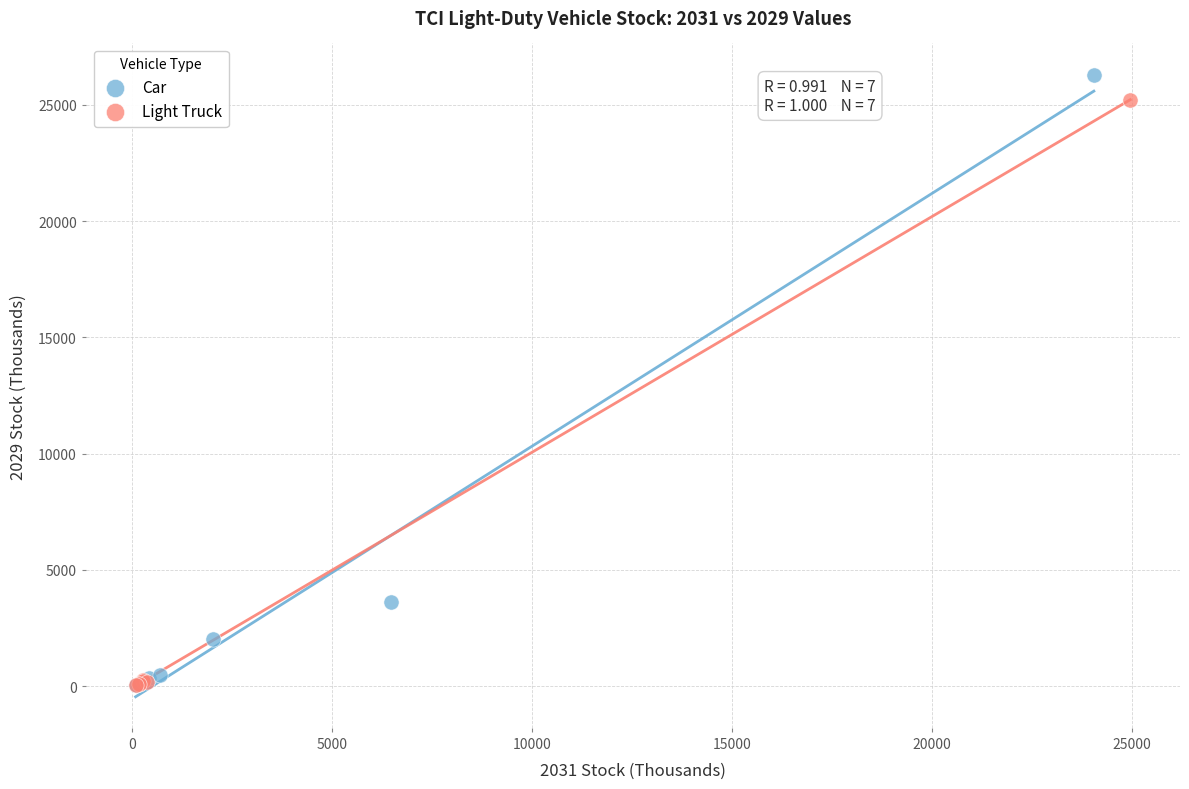

Which series has the widest spread of Y values?

Car